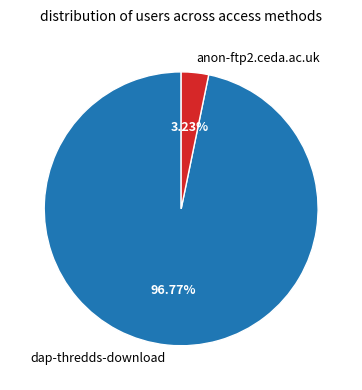

Which slice is the largest?

dap-thredds-download